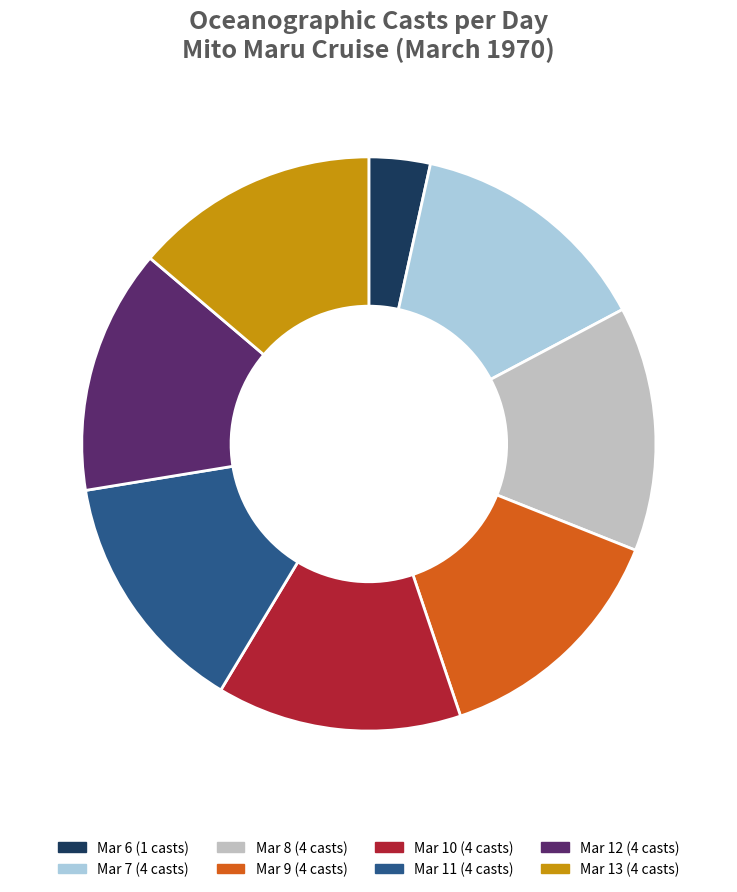

Is there a majority slice in this chart?

No